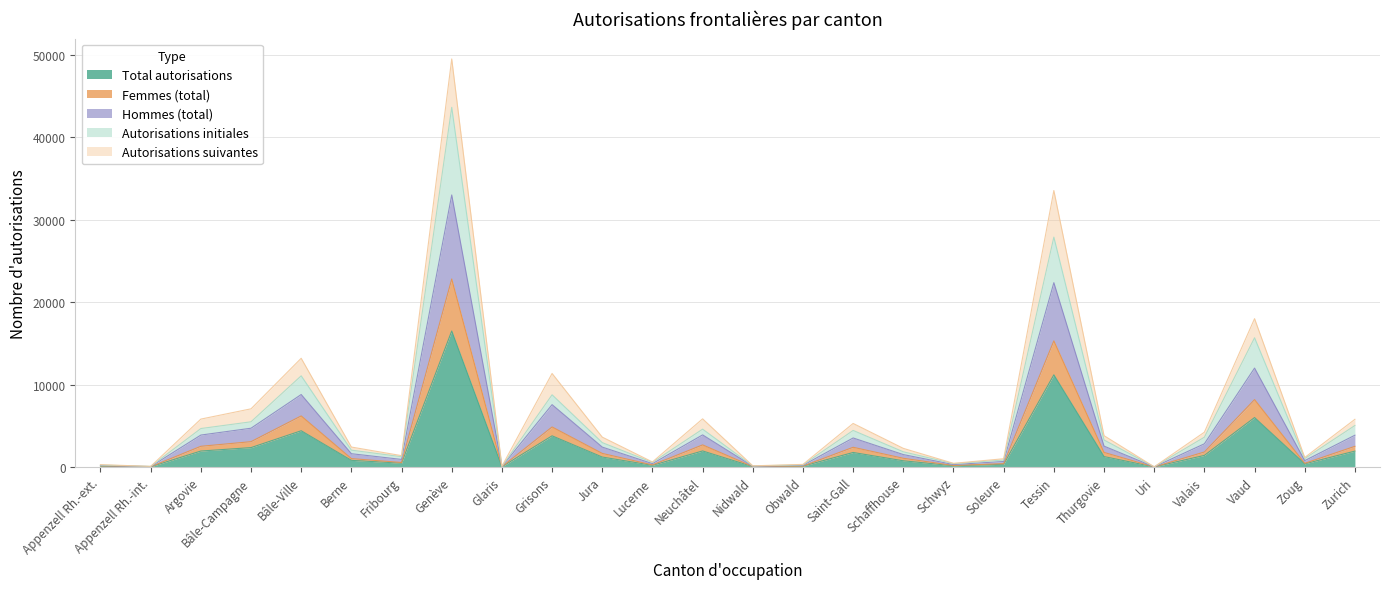

How many categories are shown in the chart?

26